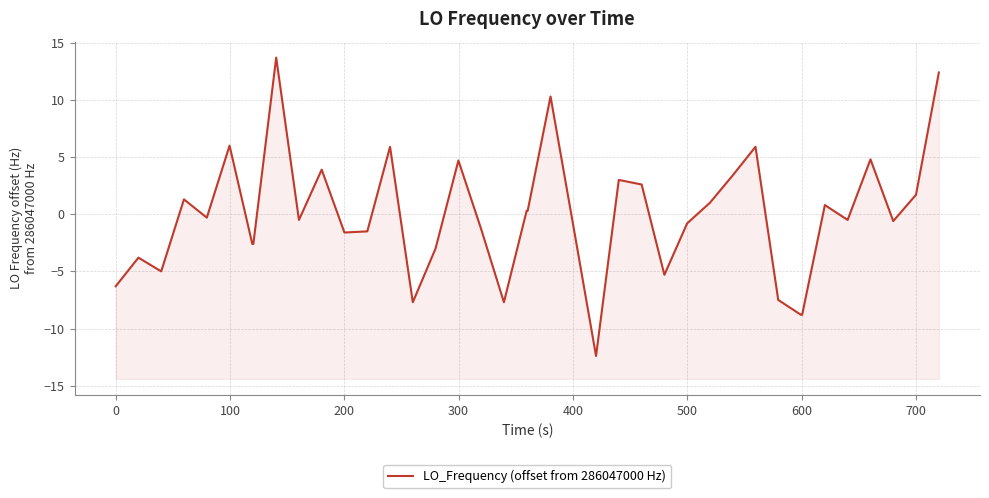

Reading left to right, what are all the values shown in this chart?

-6.3	-3.8	-5.0	1.3	-0.3	6.0	-2.6	-2.6	13.7	-0.5	3.9	-1.6	-1.5	5.9	-7.7	-3.0	4.7	-1.3	-7.7	0.3	0.3	10.3	-1.0	-12.4	3.0	2.6	-5.3	-0.8	1.0	3.4	5.9	-7.5	-8.8	-8.8	0.8	-0.5	4.8	-0.6	1.7	12.4